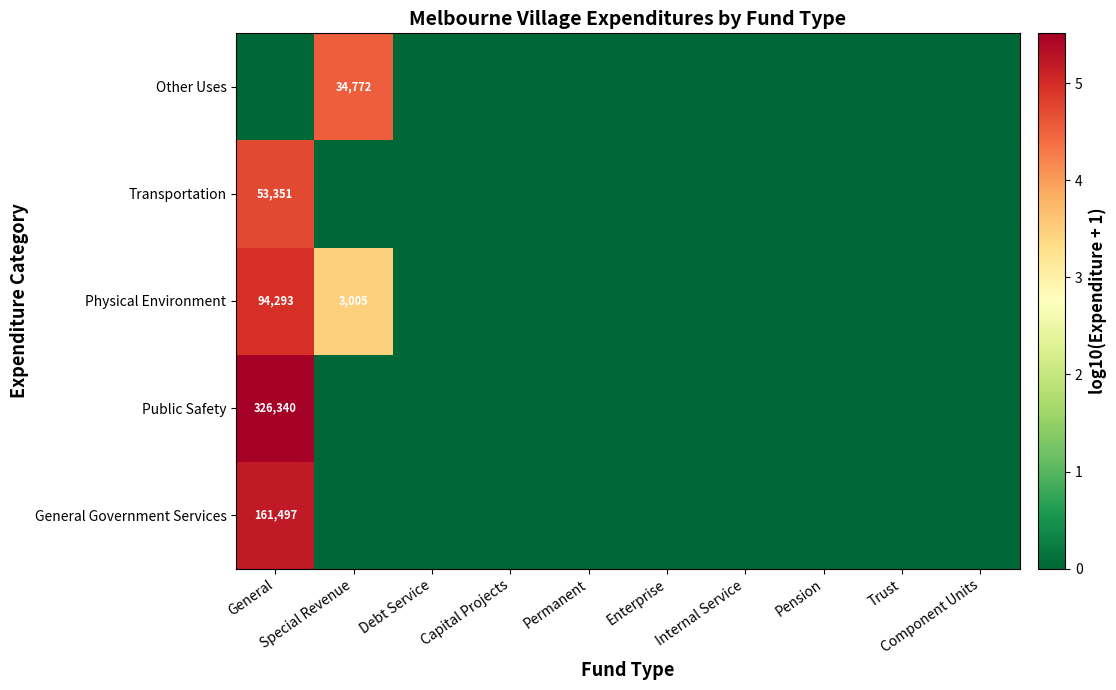

Which category has the highest value across all series?

General